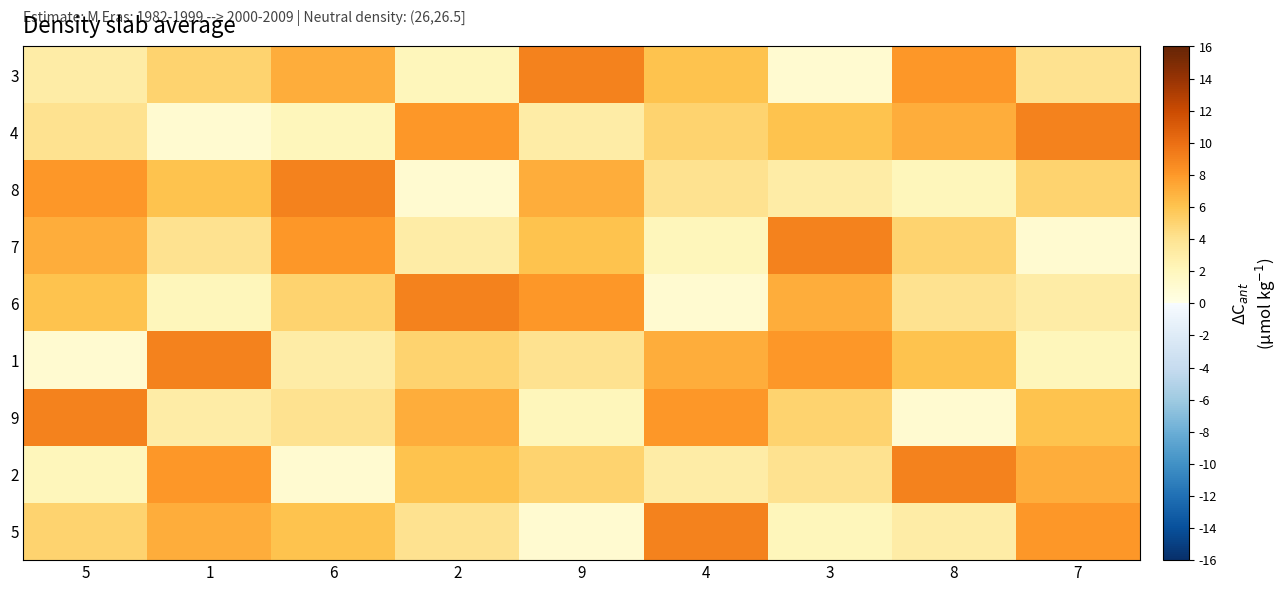

Between 9 and 5, which is larger?

9